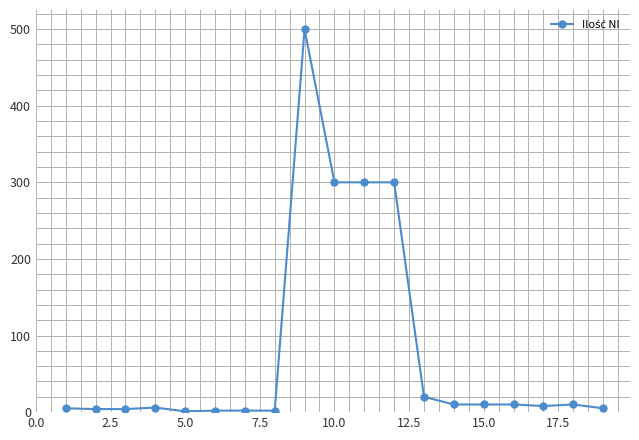

True or false: there are more than 1 points higher than both neighbors.

True